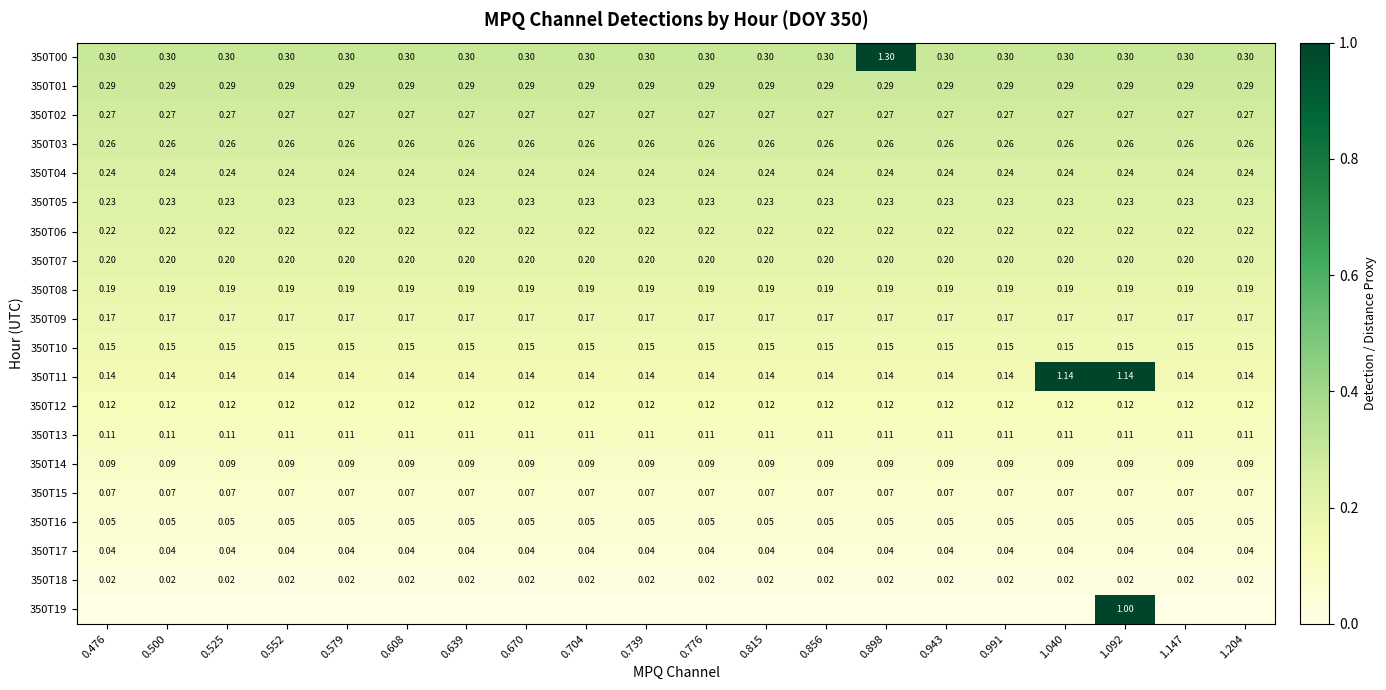

True or false: 350T12 has a value of 0.2 at 0.704.

False